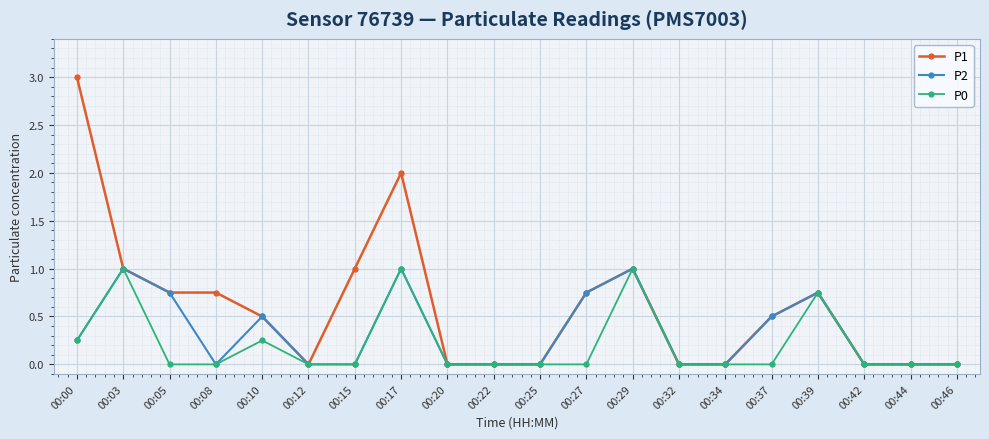

Is the value of P0 at 00:22 greater than the value of P1 at 00:39?

No